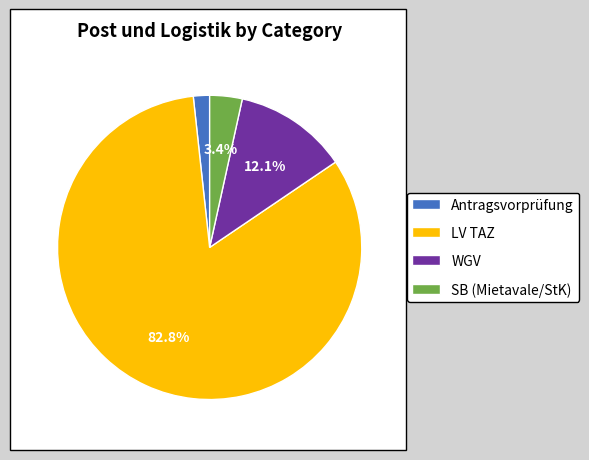

What percentage is NOT represented by SB (Mietavale/StK)?

96.6%